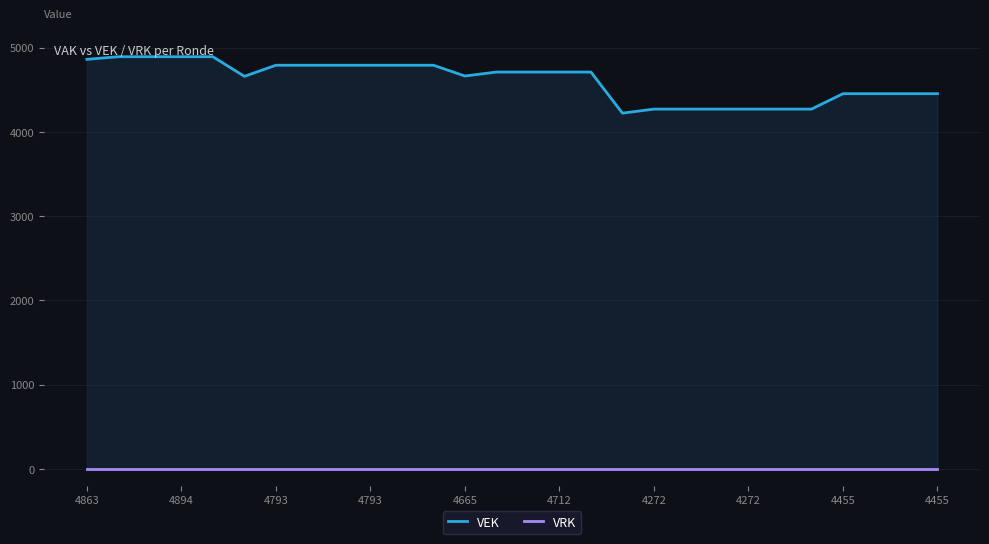

Rank the series by their average value, from highest to lowest.

VEK, VRK